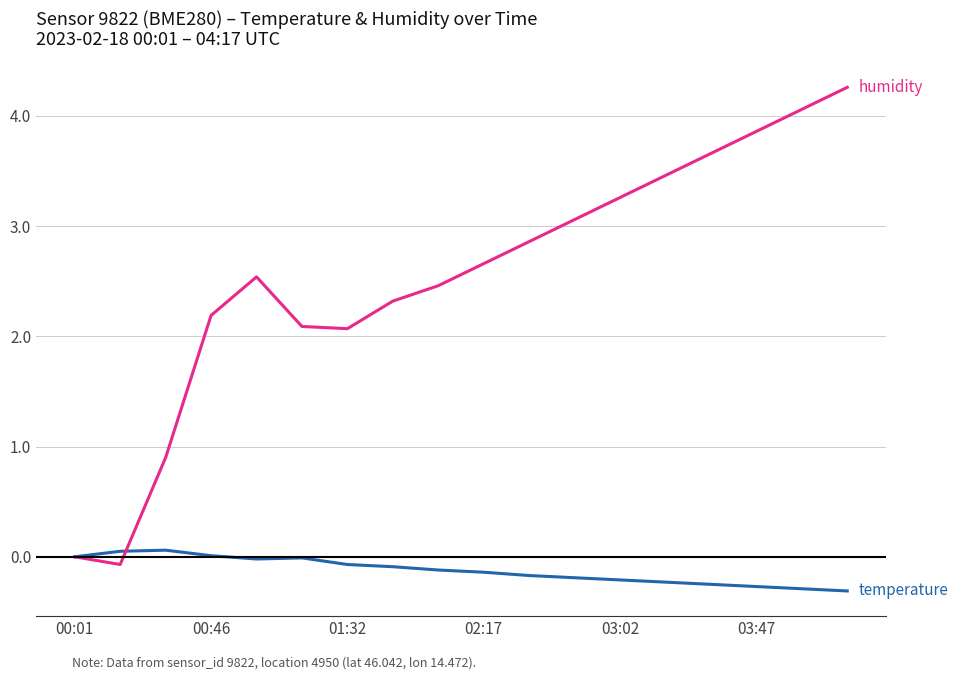

Does the chart display data point markers on the line(s)?

No